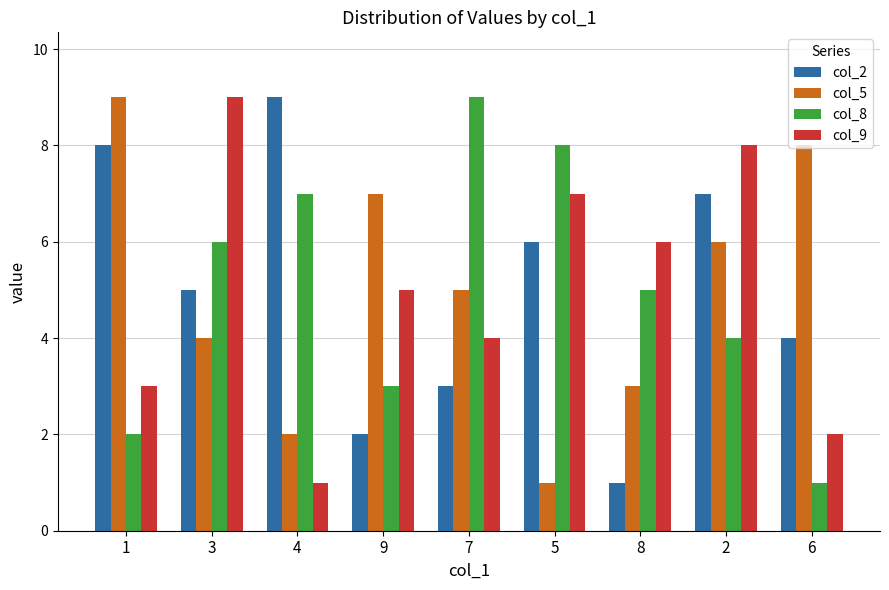

How many col_2 values are between 3 and 7?

5